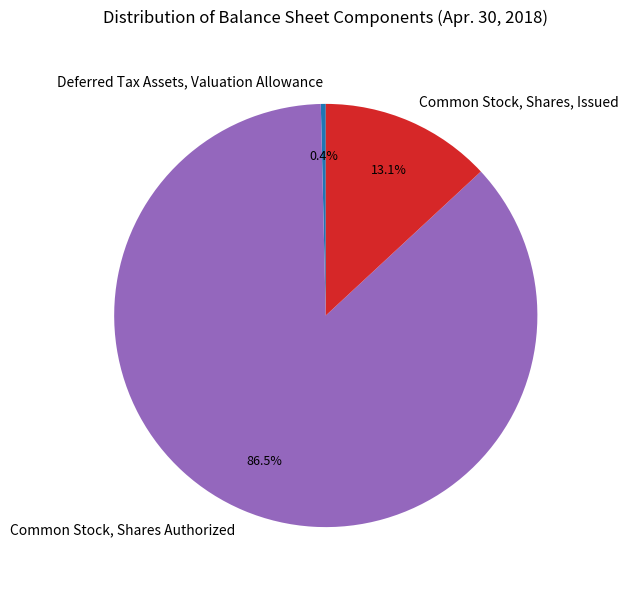

Rank the categories by value from highest to lowest.

Common Stock, Shares Authorized, Common Stock, Shares, Issued, Deferred Tax Assets, Valuation Allowance